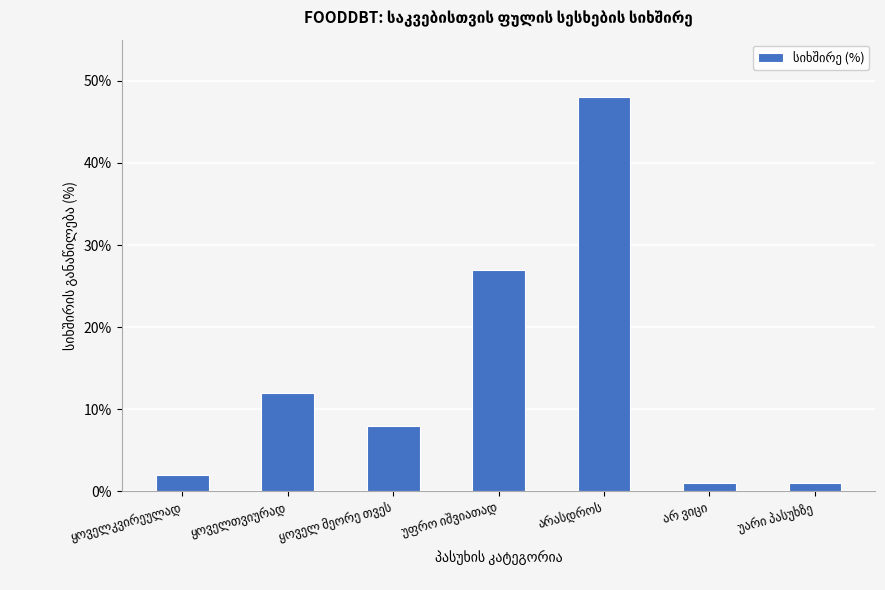

What is the average value?

14